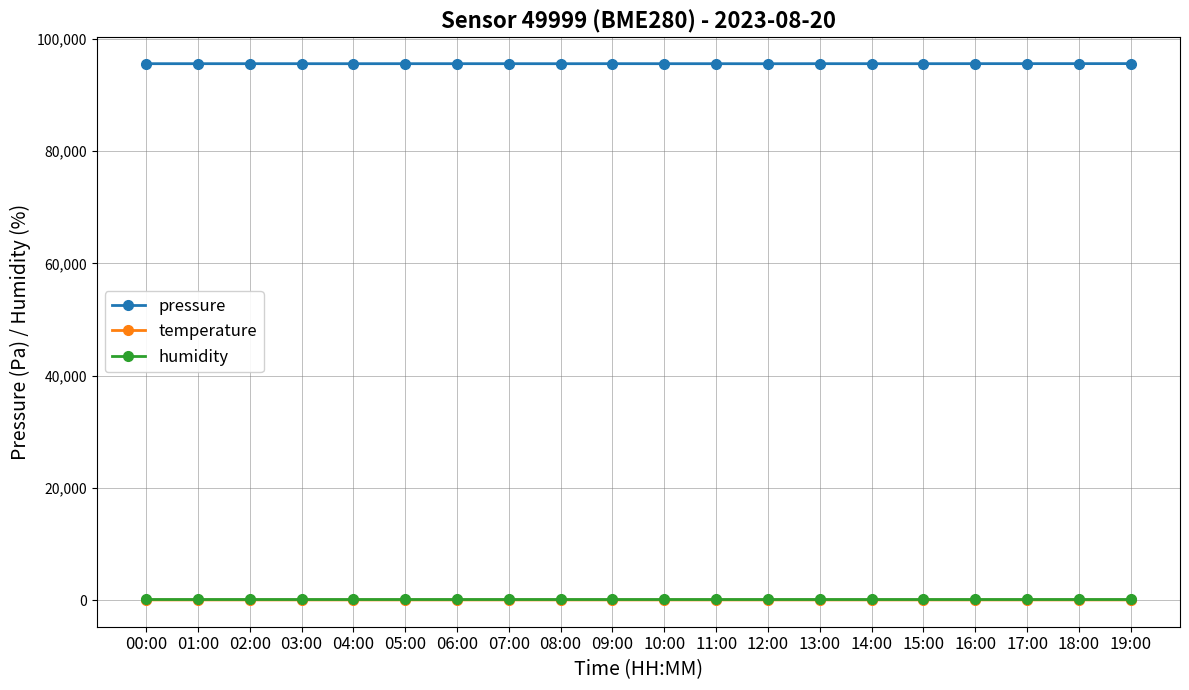

What is the lowest value of the temperature series?

20.8